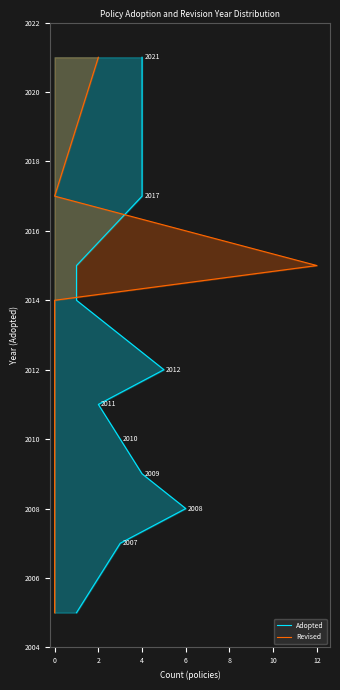

How many data points in Adopted are less than 2011?

5